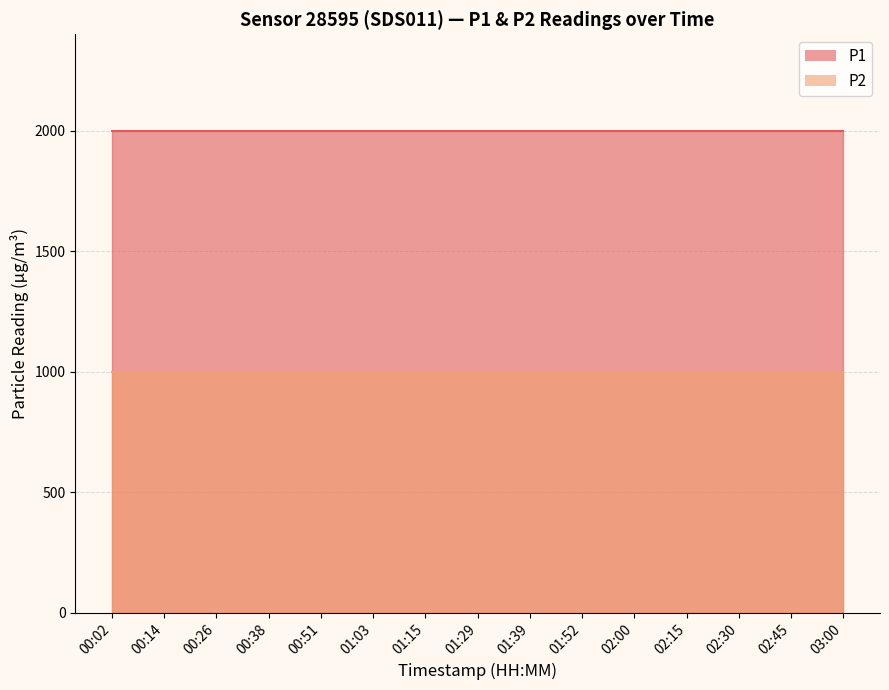

Rank the categories by P1 value from lowest to highest.

00:02, 00:14, 00:26, 00:38, 00:51, 01:03, 01:15, 01:29, 01:39, 01:52, 02:00, 02:15, 02:30, 02:45, 03:00